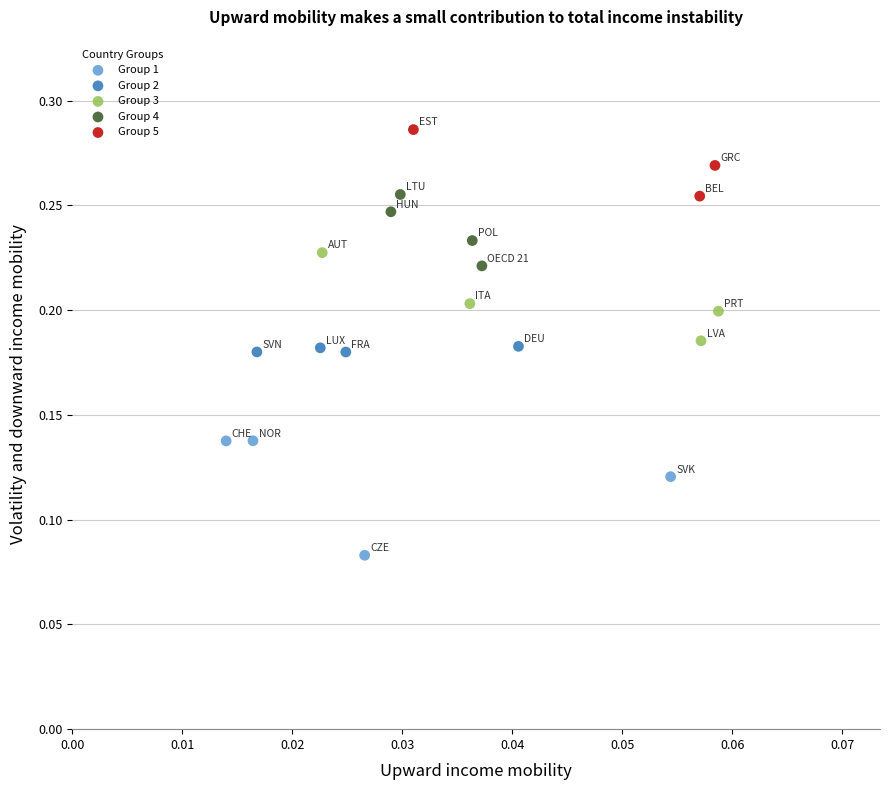

Which series contains the highest Y value?

Group 5